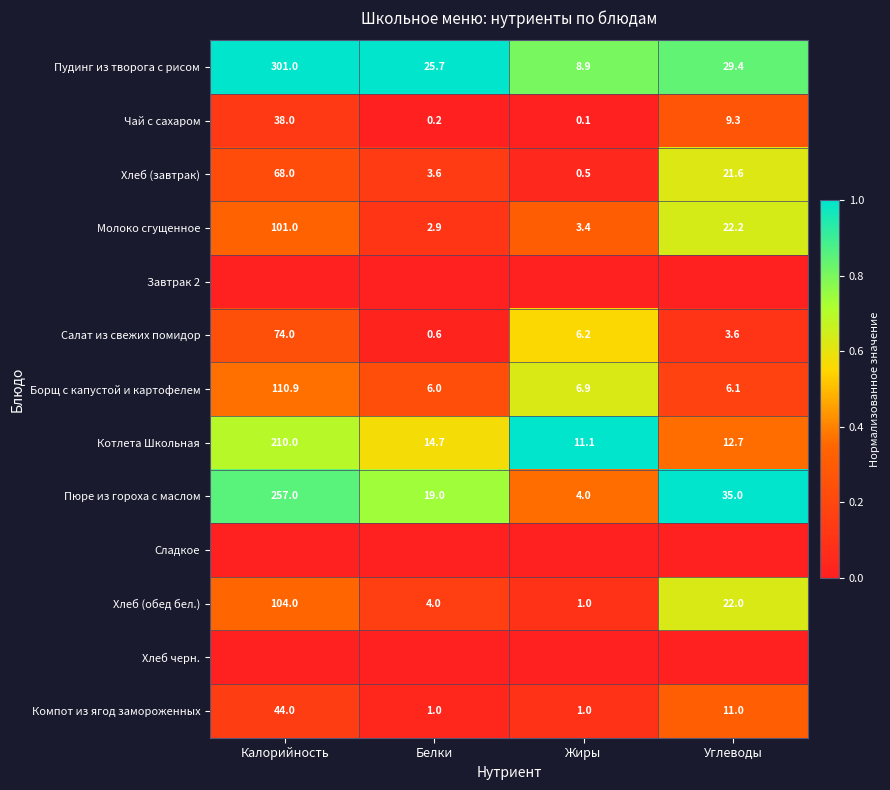

Count the number of categories in the chart.

4